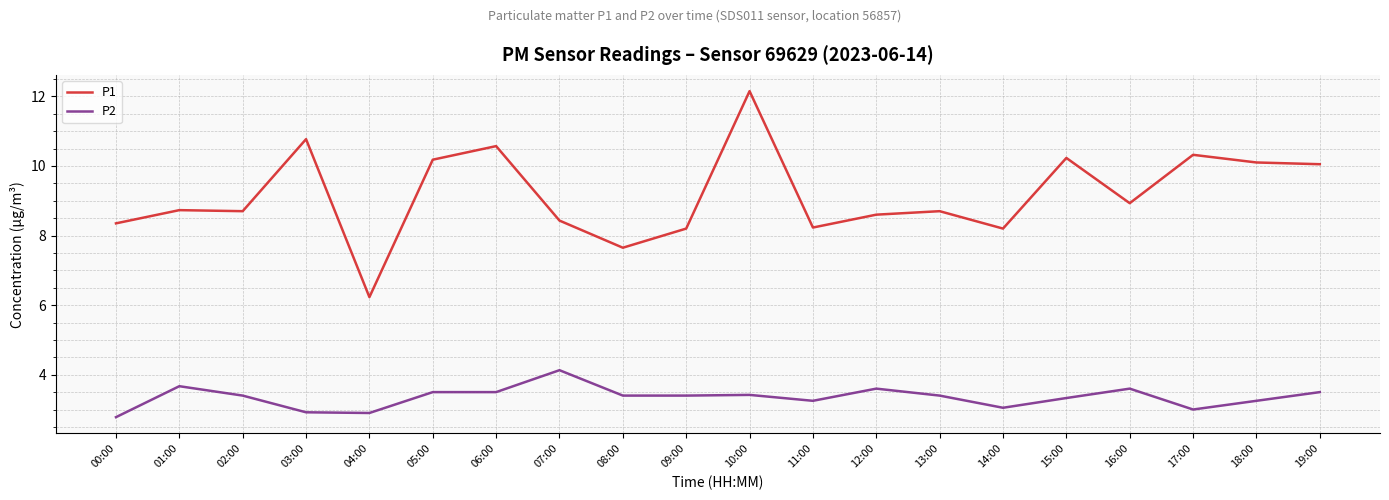

True or false: P2 has a value of 5.9 at 15:00.

False